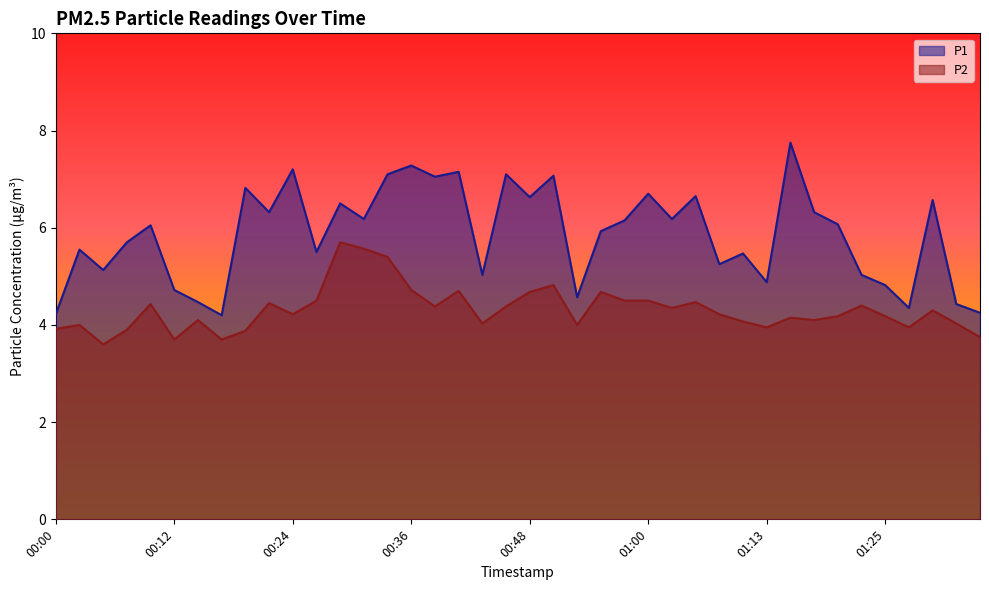

What is the difference between the P2 values at 01:05 and 01:28?

0.5